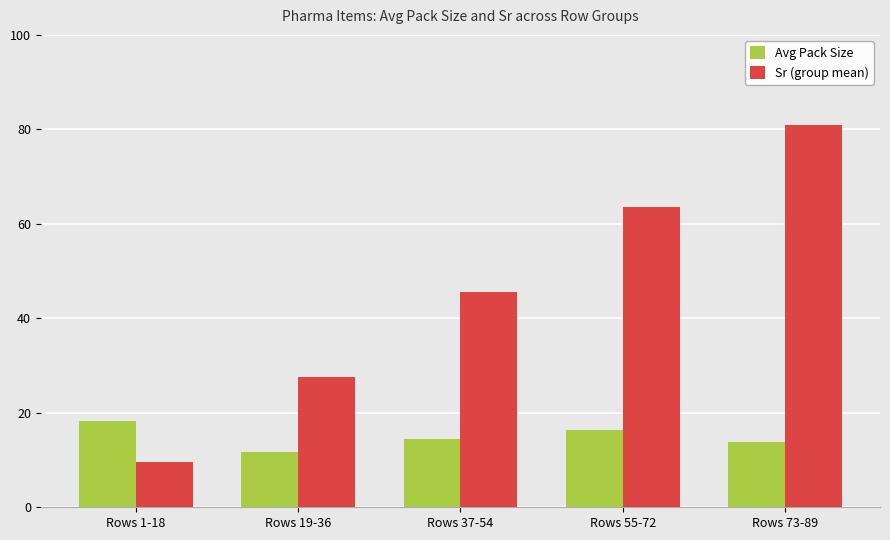

What is the difference between the Sr (group mean) values at Rows 19-36 and Rows 37-54?

18.0